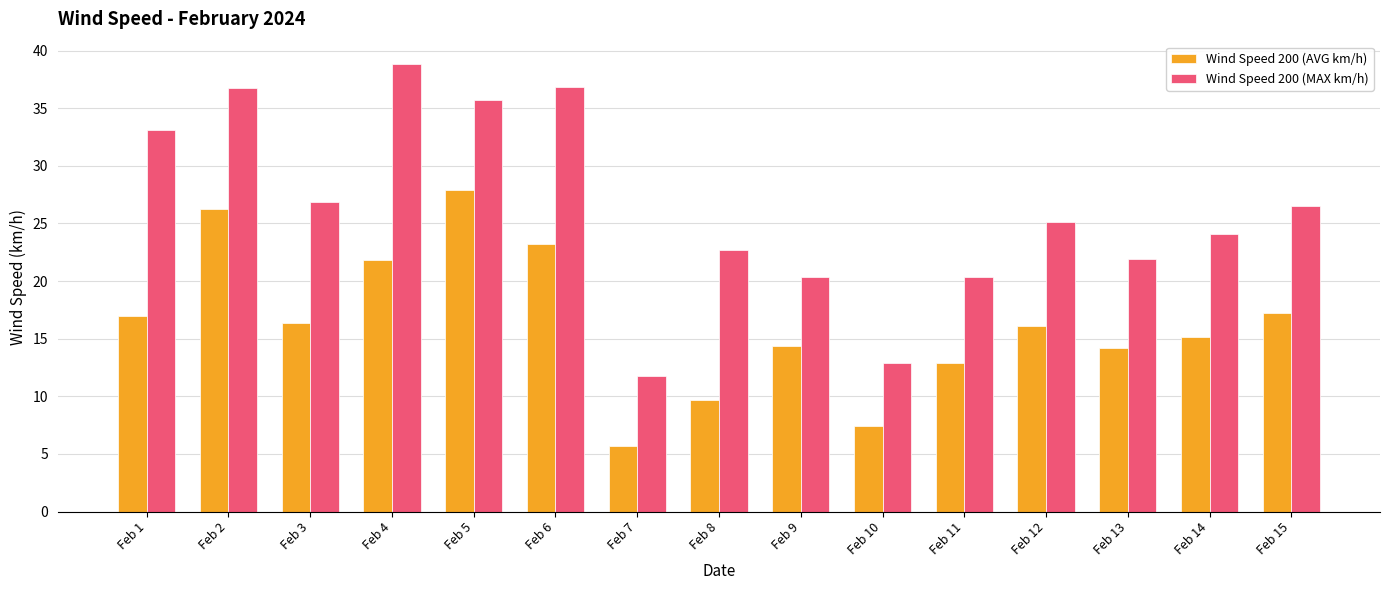

Read the Wind Speed 200 (AVG km/h) value at Feb 4.

21.8